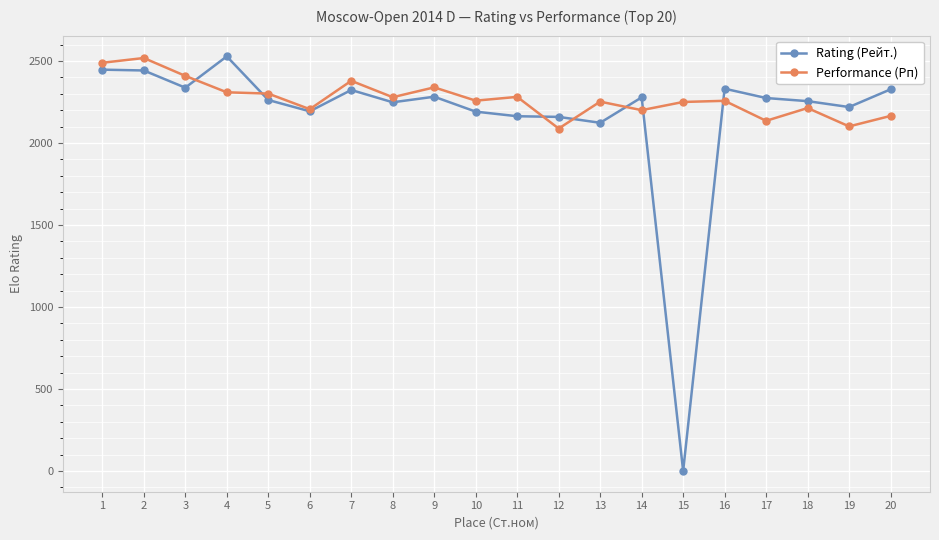

What is the difference between the second highest and minimum values in the Rating (Рейт.) series?

2447